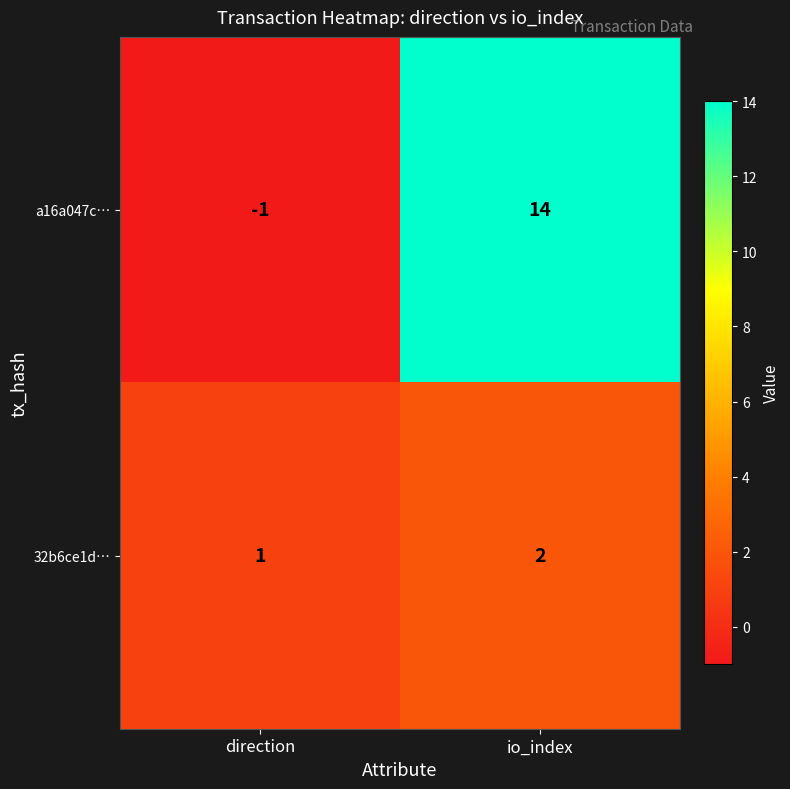

Reading left to right, transcribe all the data shown in this chart.

a16a047c…: direction=-1	io_index=14
32b6ce1d…: direction=1	io_index=2